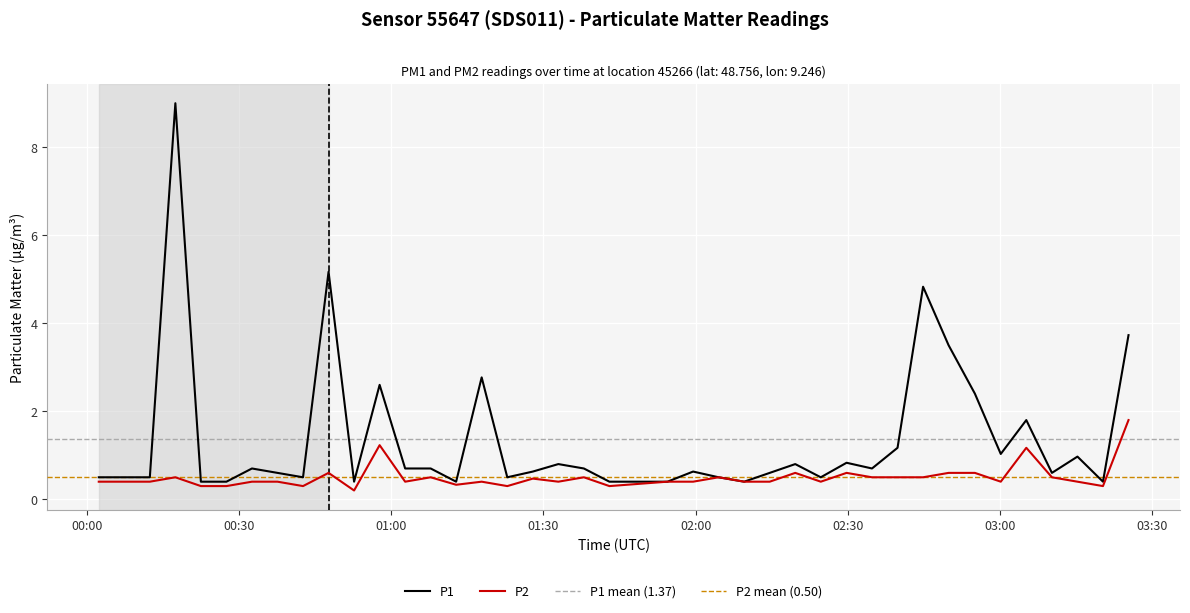

Between 2024-02-23T01:22:52 and 2024-02-23T00:27:30, which is larger?

2024-02-23T01:22:52